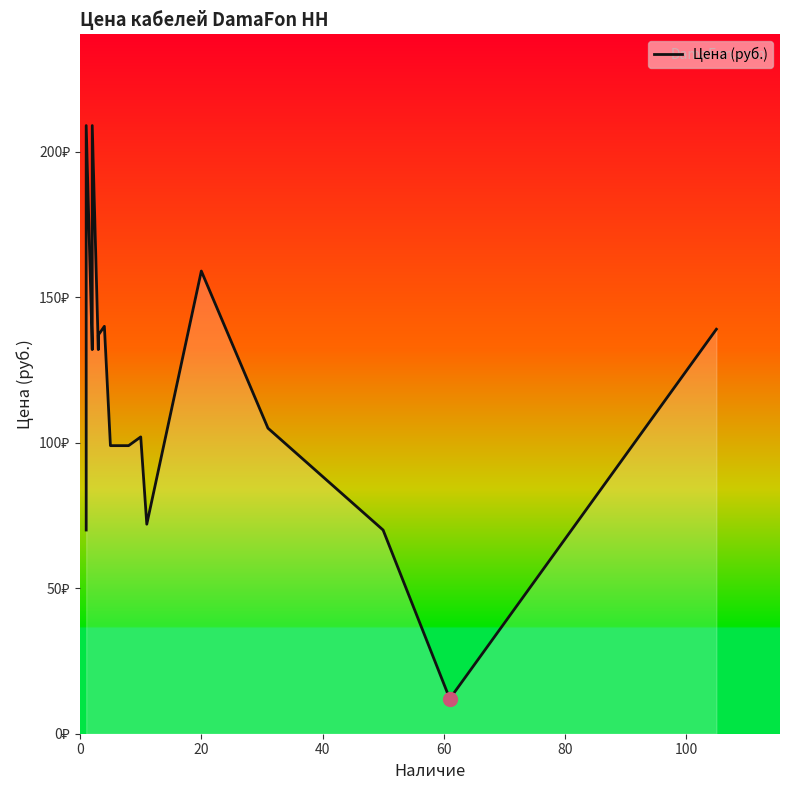

The chart shows a value of 56 at 15. True or false?

False